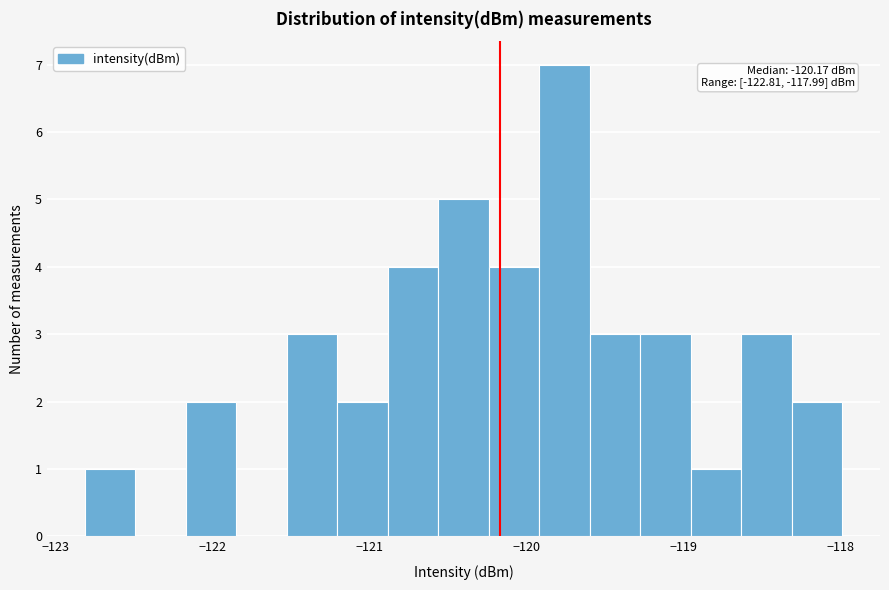

Around what value on the x-axis is the tallest bar? Give the approximate position of its centre, as read against the axis.

-119.8